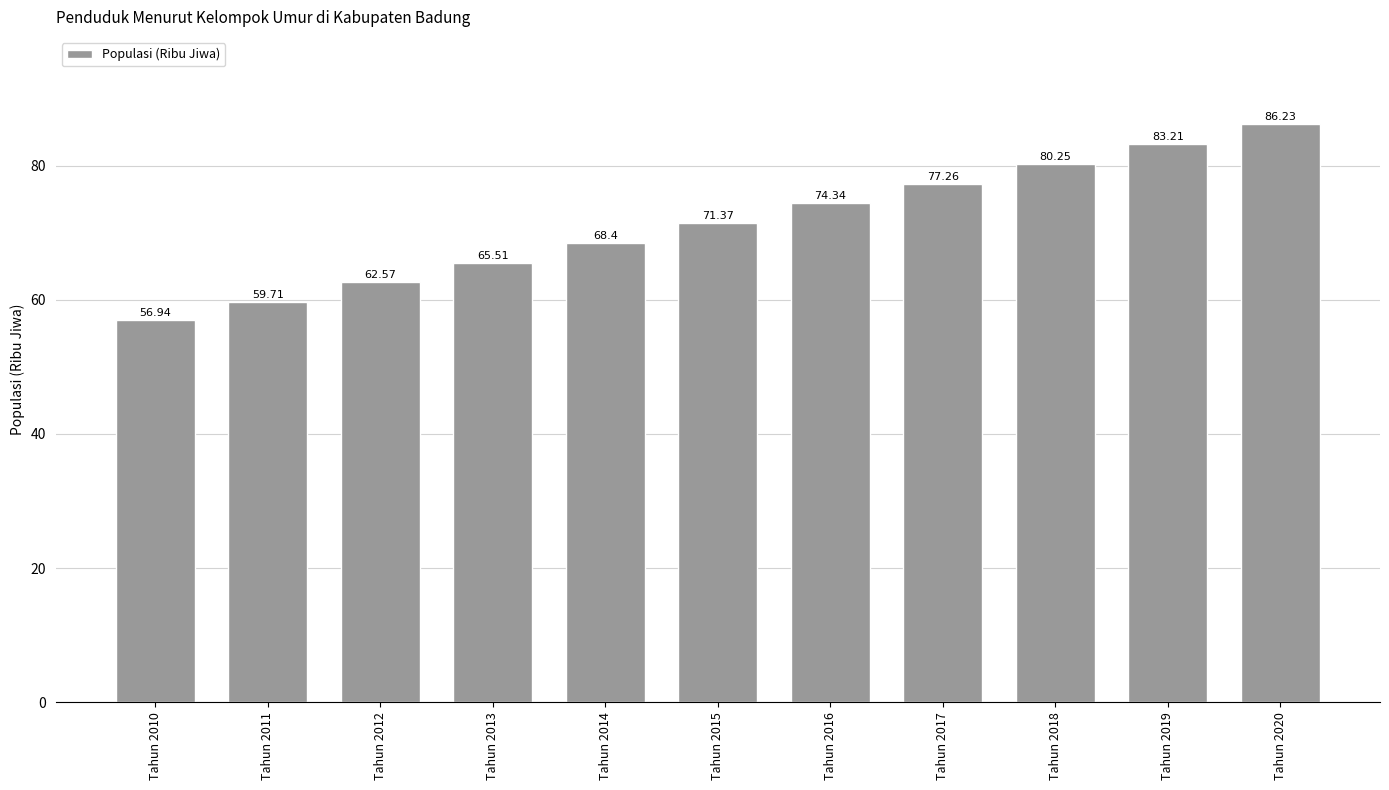

What is the smallest value displayed?

56.9